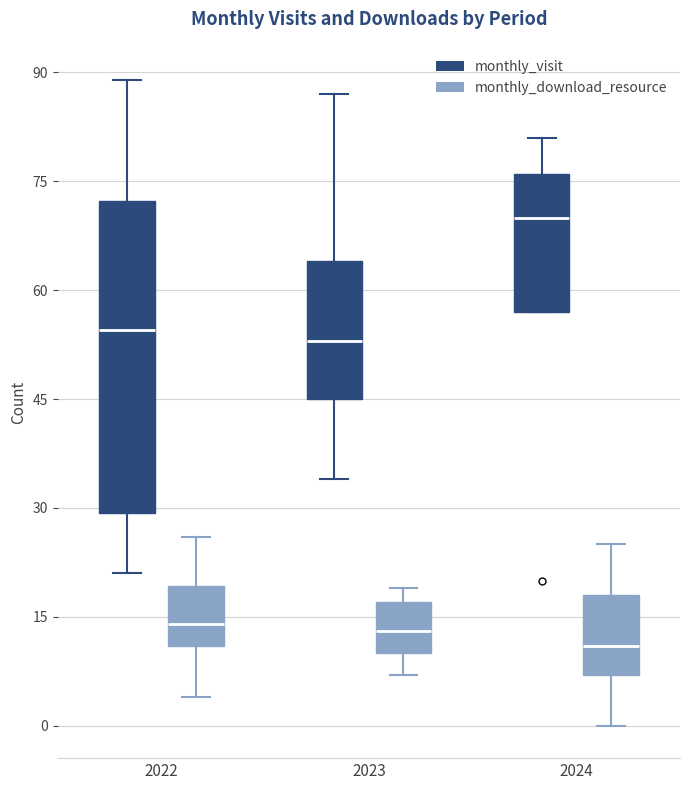

Where does the upper whisker of the box for 2022 (monthly_visit) end on the y-axis? The values are not printed on the chart, so give them approximately, as read against the axis.

90